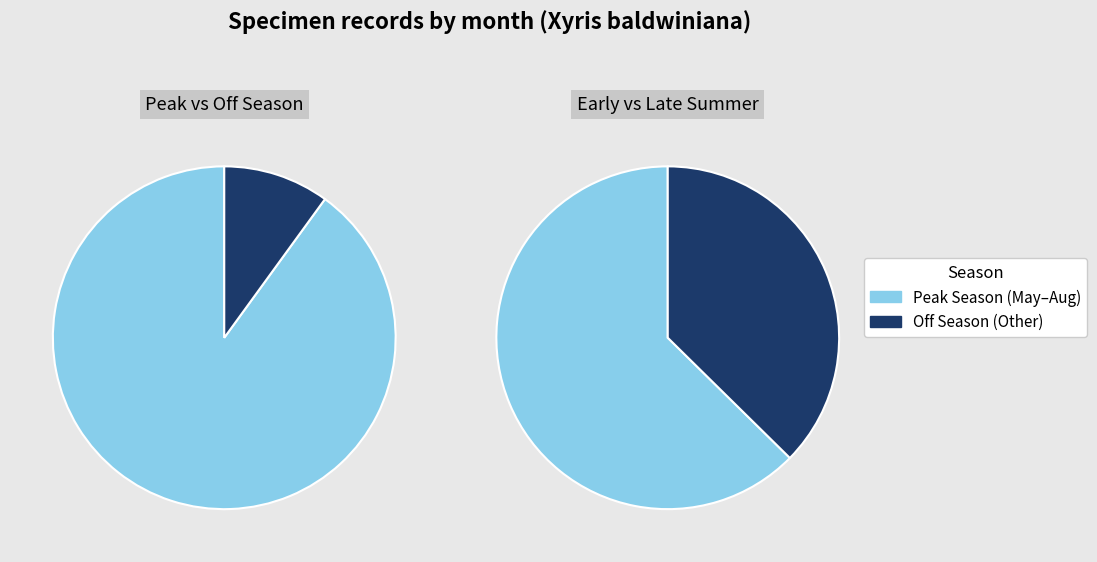

The 6 slice represents 24% of the pie. True or false?

False